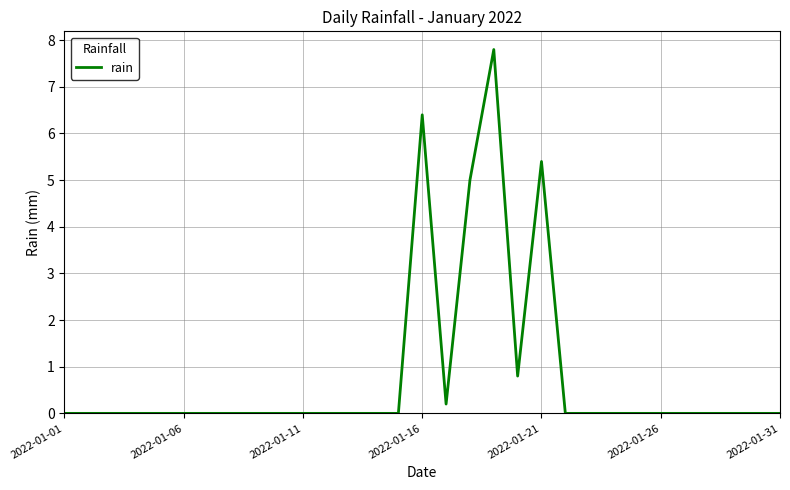

What is the greatest value displayed?

7.8